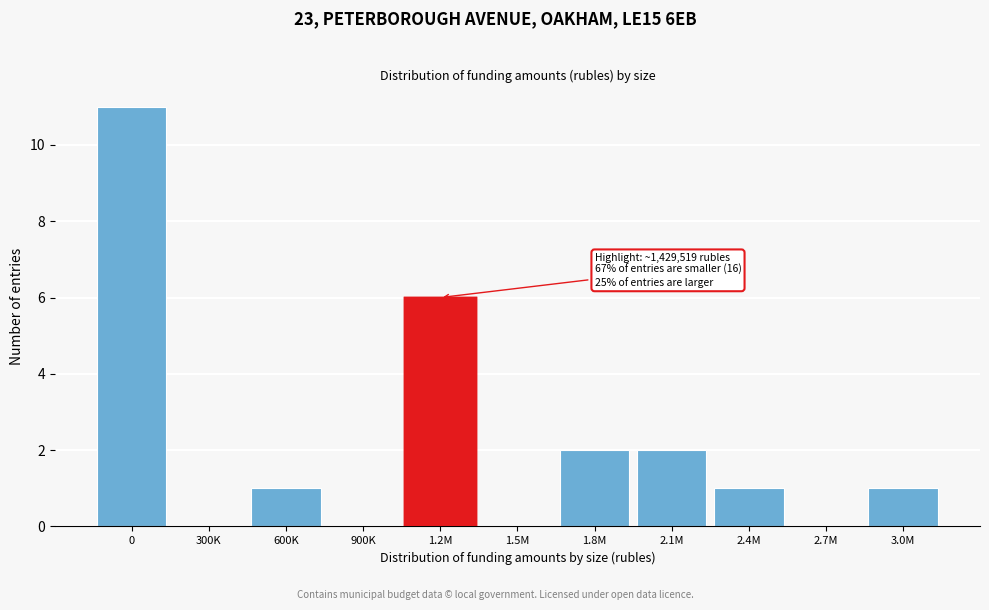

Reading right to left, what are all the values shown in this chart?

3.0M=1	2.7M=0	2.4M=1	2.1M=2	1.8M=2	1.5M=0	1.2M=6	900K=0	600K=1	300K=0	0=11